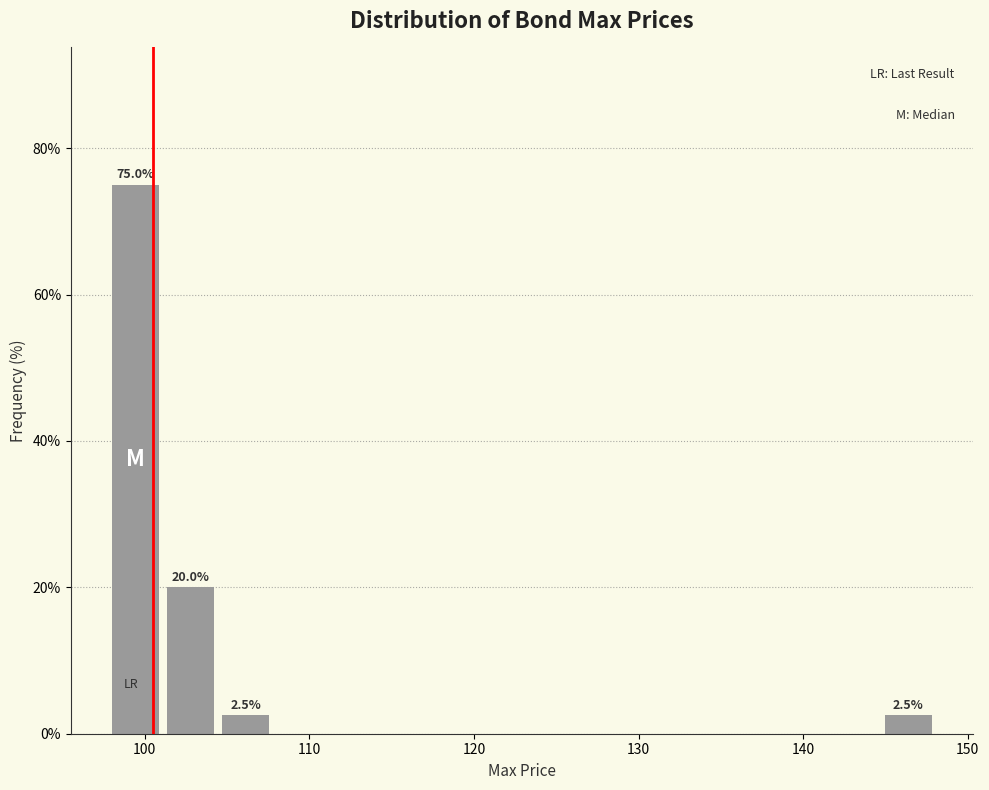

Around what value on the x-axis is the tallest bar? Give the approximate position of its centre, as read against the axis.

99